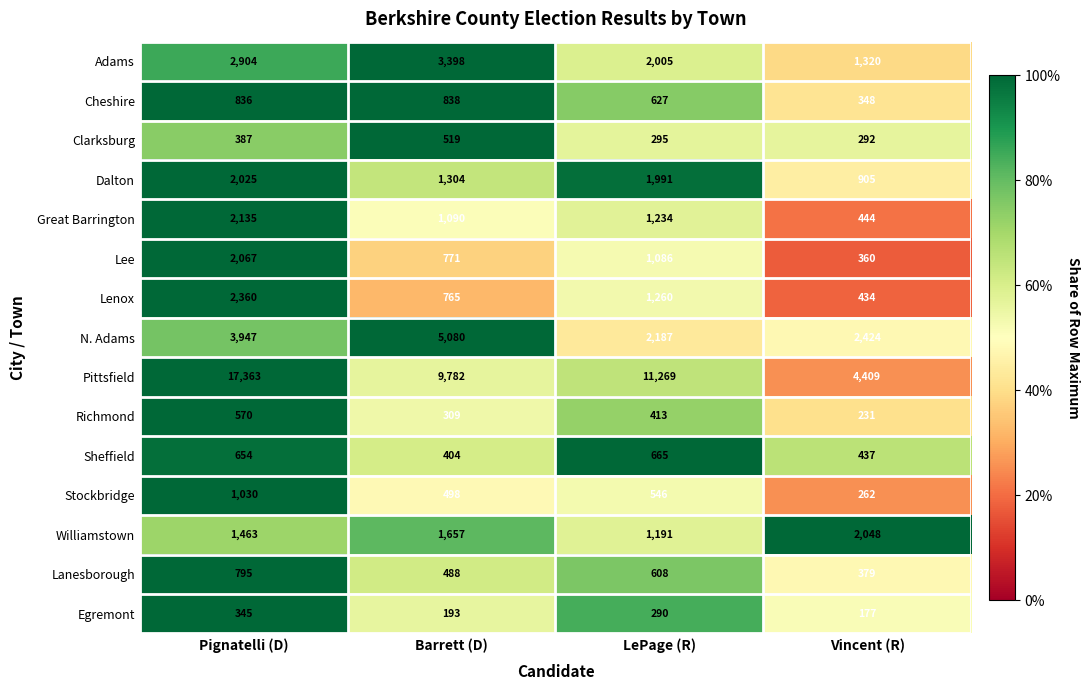

The value of Lenox at Pignatelli (D) is 522. True or false?

False